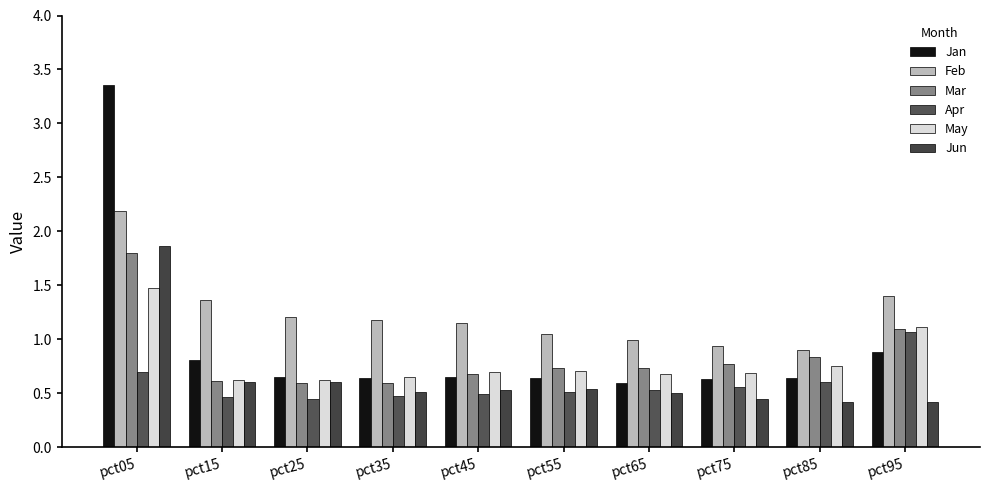

What is the average value of the Feb series?

1.2